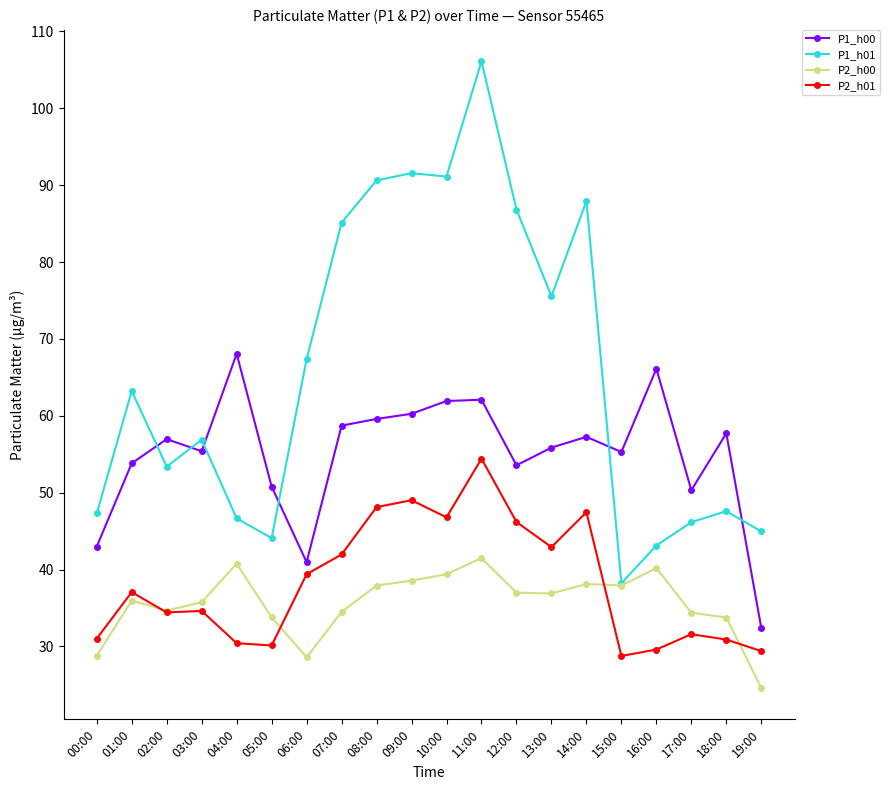

How many intersections are there between P1_h01 and P1_h00?

6